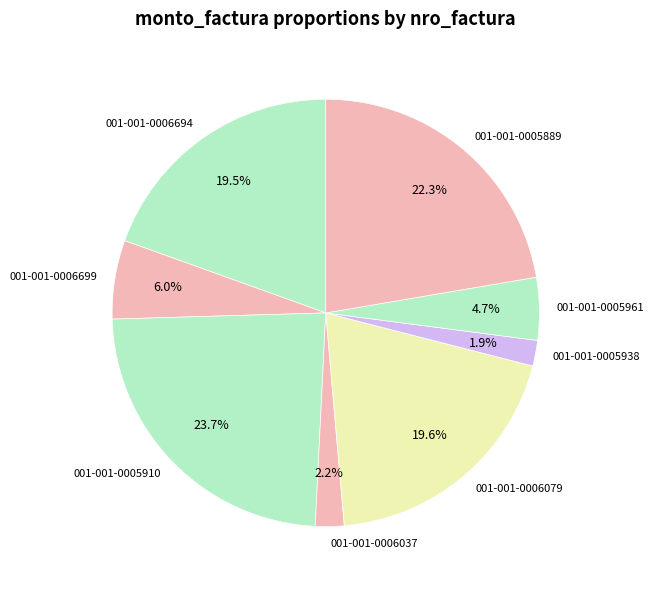

How much of the chart is everything except 001-001-0006694?

80.5%